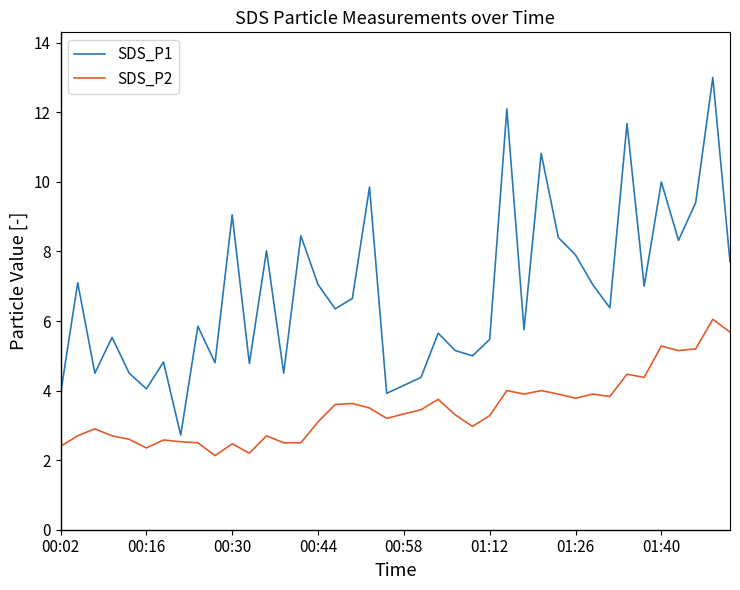

List the series in order of their peak value, lowest first.

SDS_P2, SDS_P1